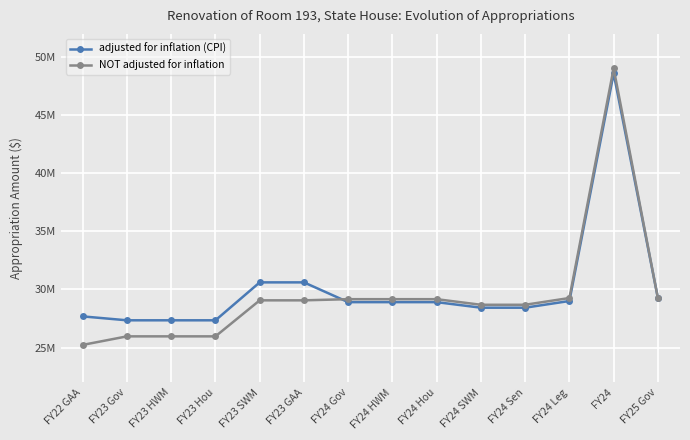

Which series has the widest spread of values?

NOT adjusted for inflation